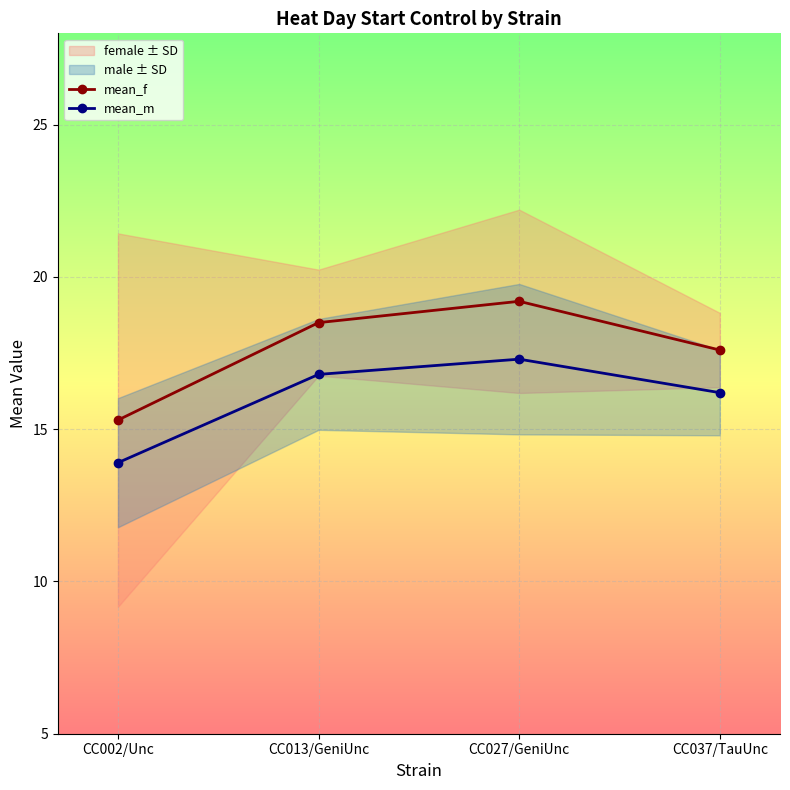

Is this an area chart (filled region under the line)?

No